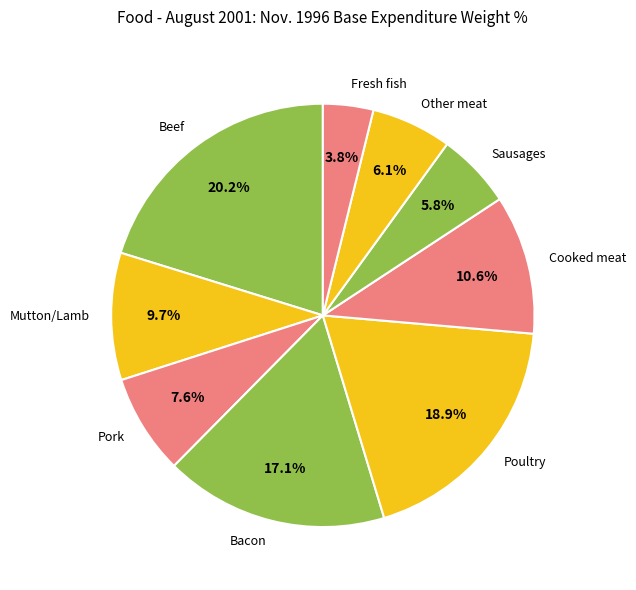

Is there a majority slice in this chart?

No